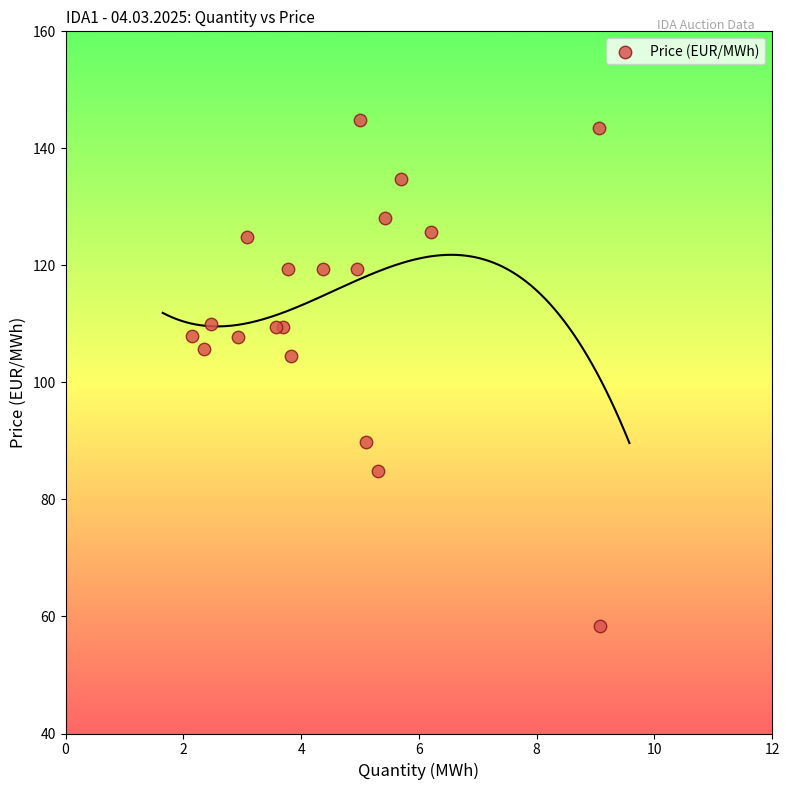

What Y value in the scatter plot is closest to 101?

104.4